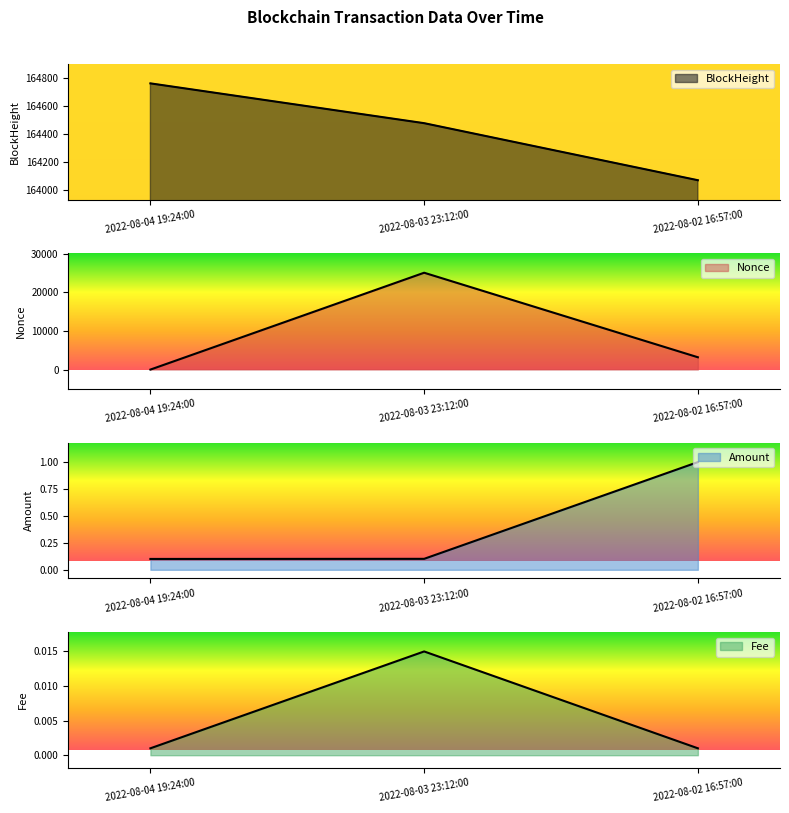

What is the value of the Nonce point at the 3rd from the left?

3197.0